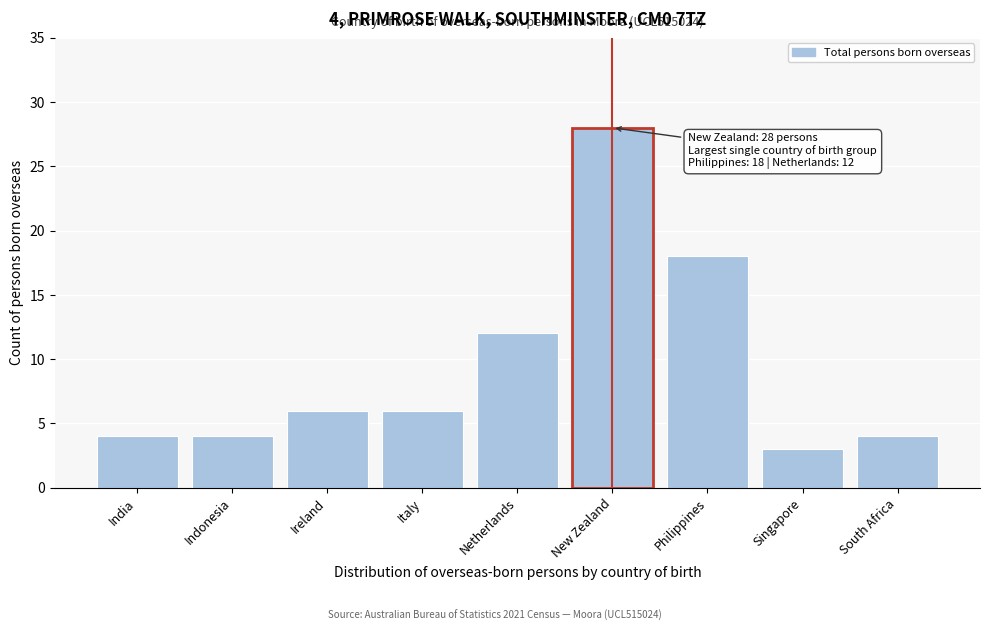

Reading left to right, what are all the values shown in this chart?

India=4	Indonesia=4	Ireland=6	Italy=6	Netherlands=12	New Zealand=28	Philippines=18	Singapore=3	South Africa=4